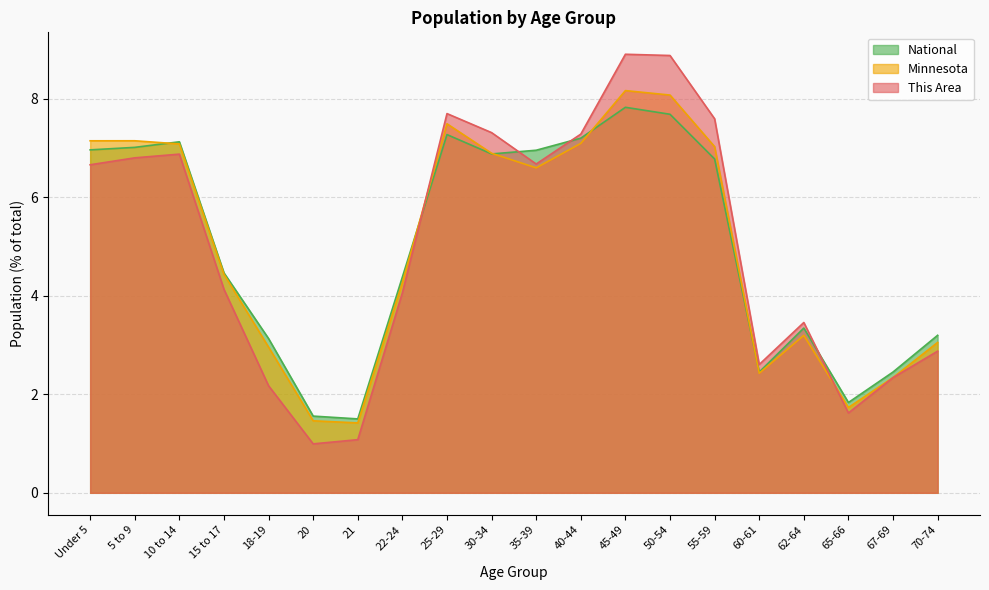

True or false: Minnesota and This Area cross at least once.

True